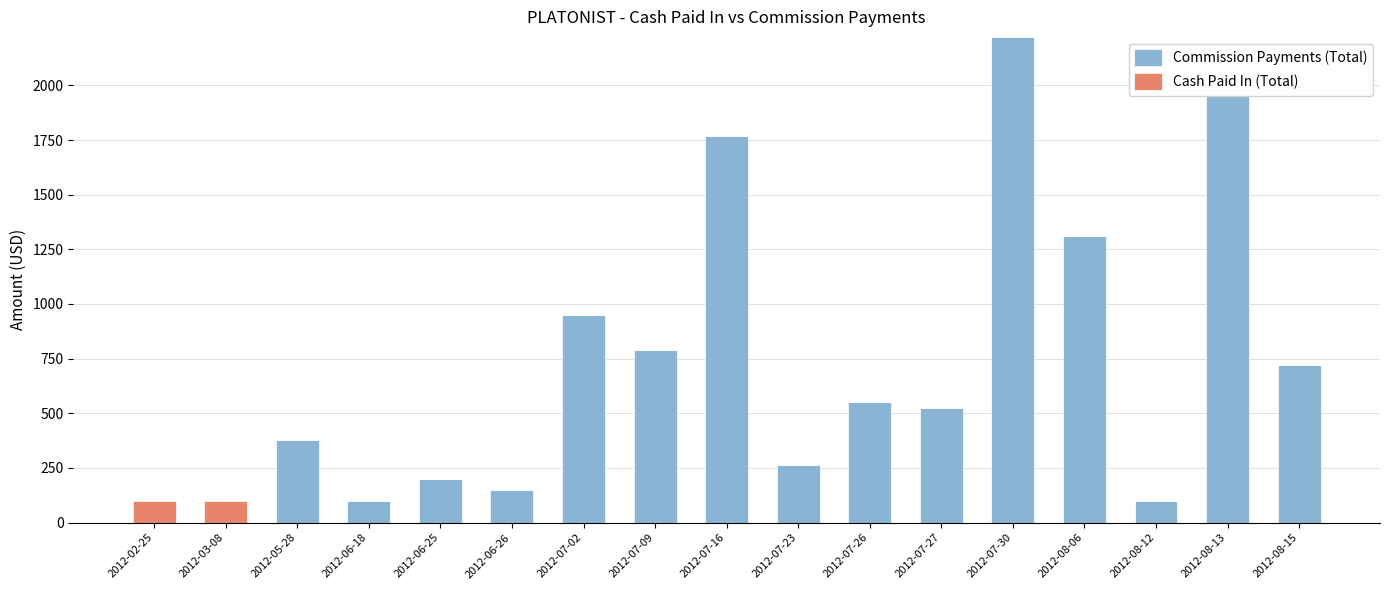

At which label does Cash Paid In (Total) reach its minimum?

2012-05-28